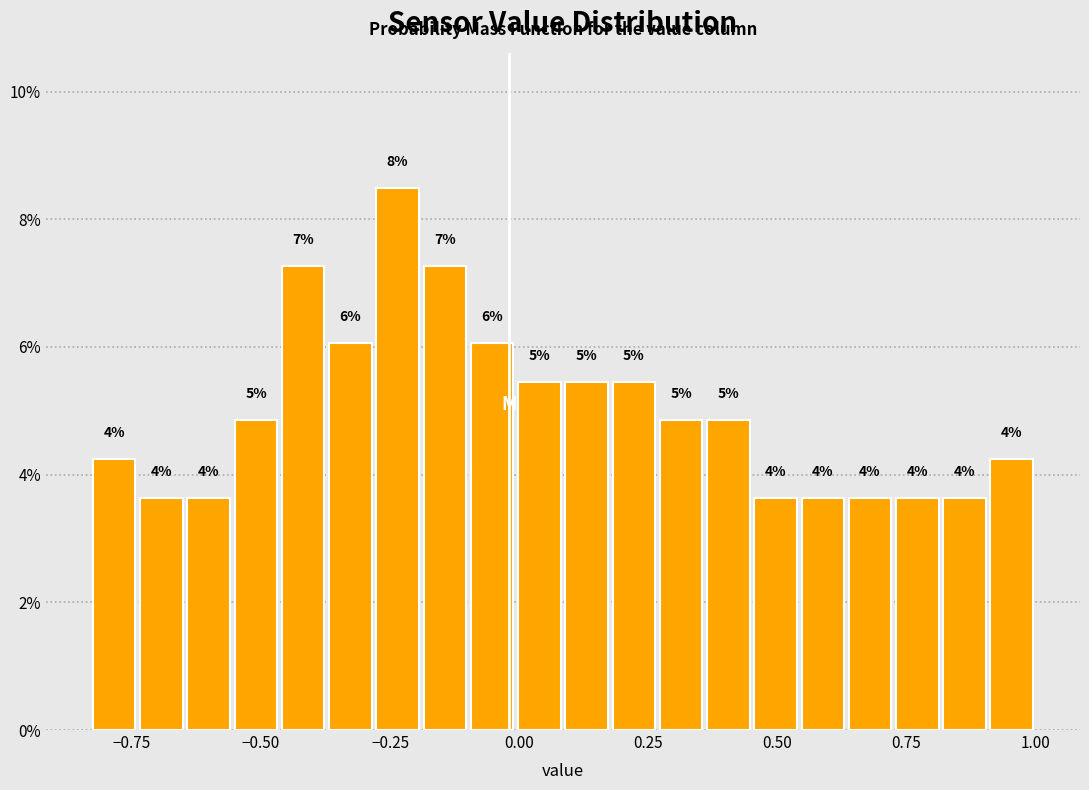

Around what value on the x-axis is the tallest bar? Give the approximate position of its centre, as read against the axis.

-0.25